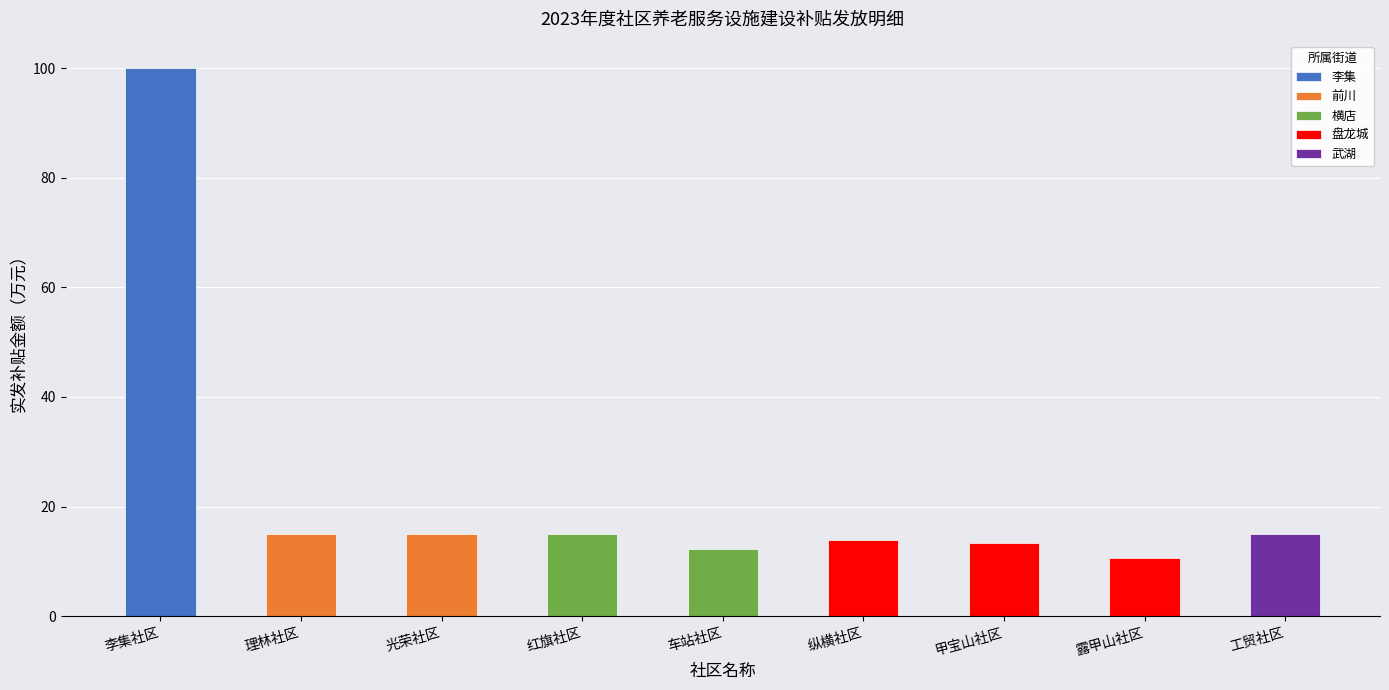

What is the sum of all values?

210.4